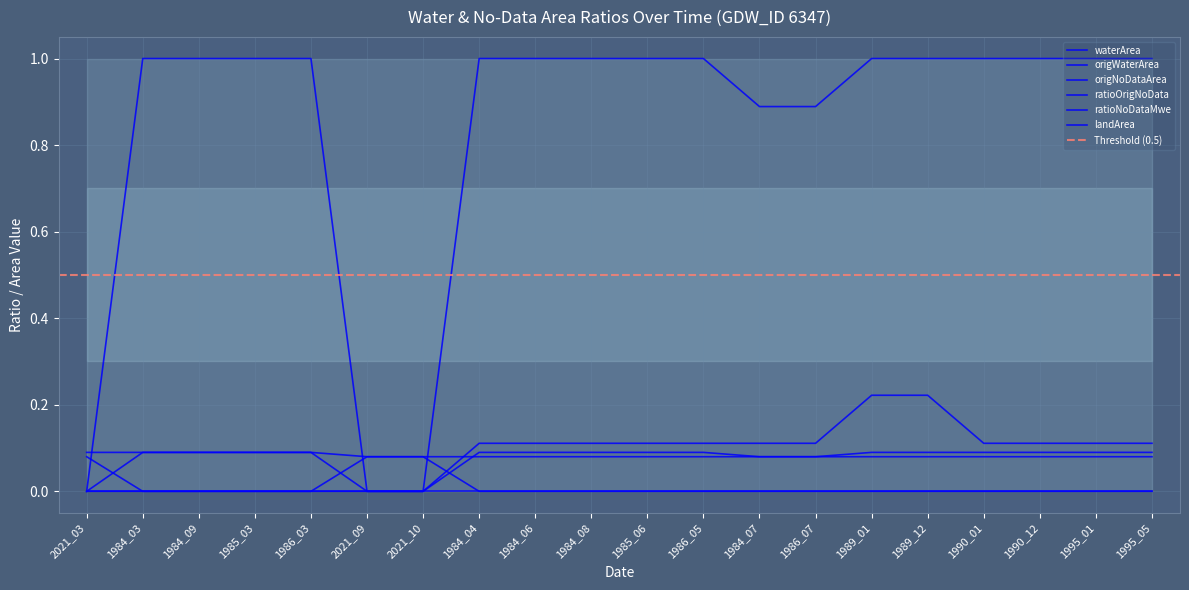

What is the difference between the second highest and second lowest values in the ratioOrigNoData series?

1.0